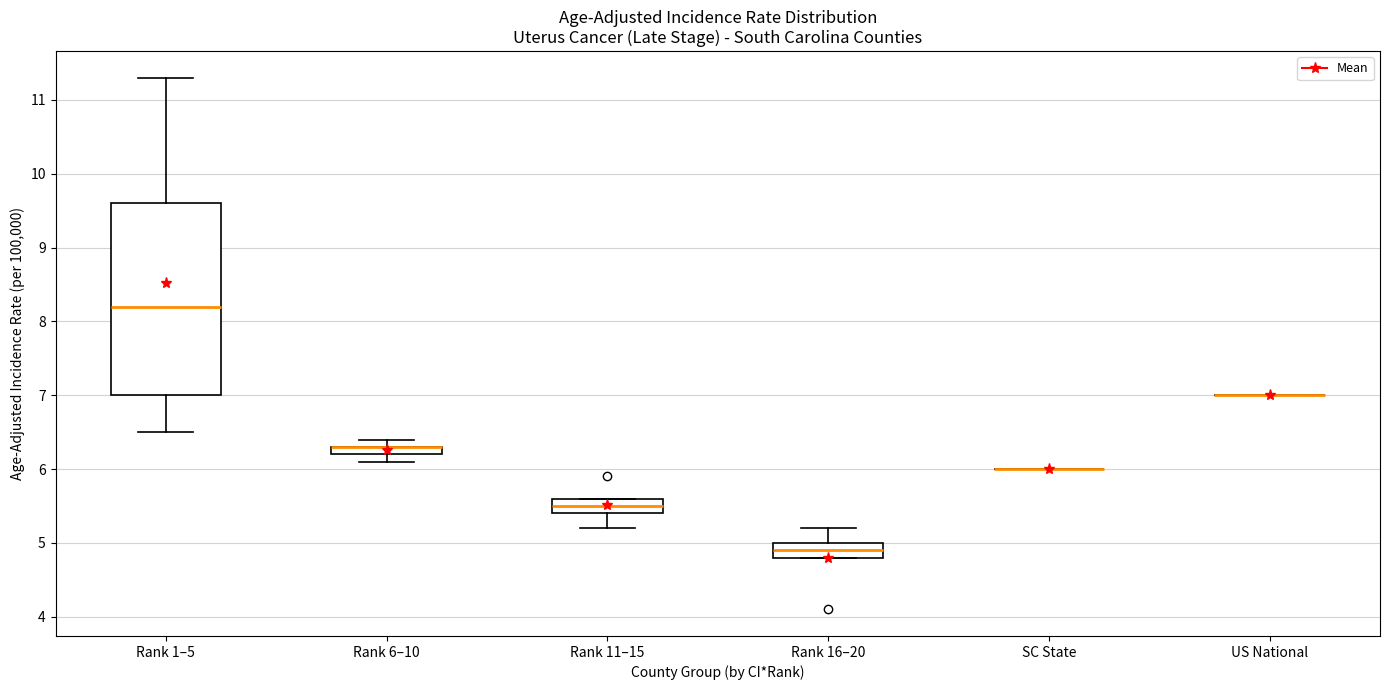

Which box is the tallest, from its lower edge to its upper edge?

Rank 1–5